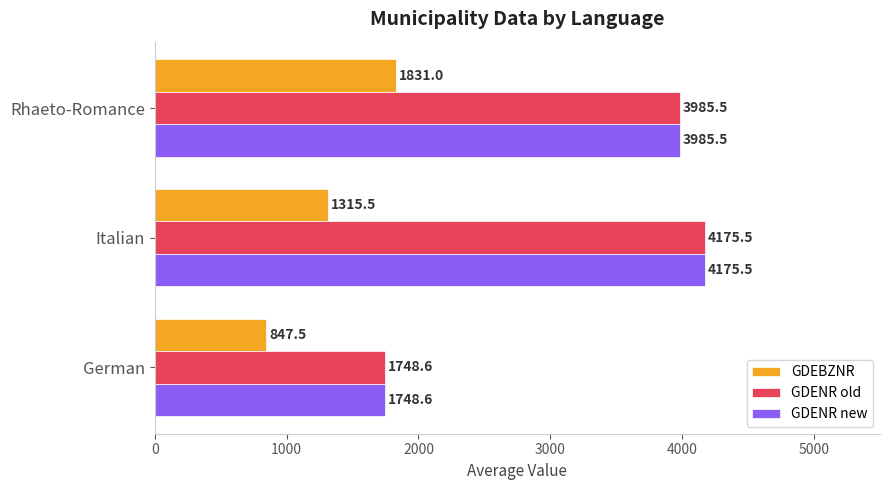

Is it true that GDENR new equals 6011.1 at Rhaeto-Romance?

False